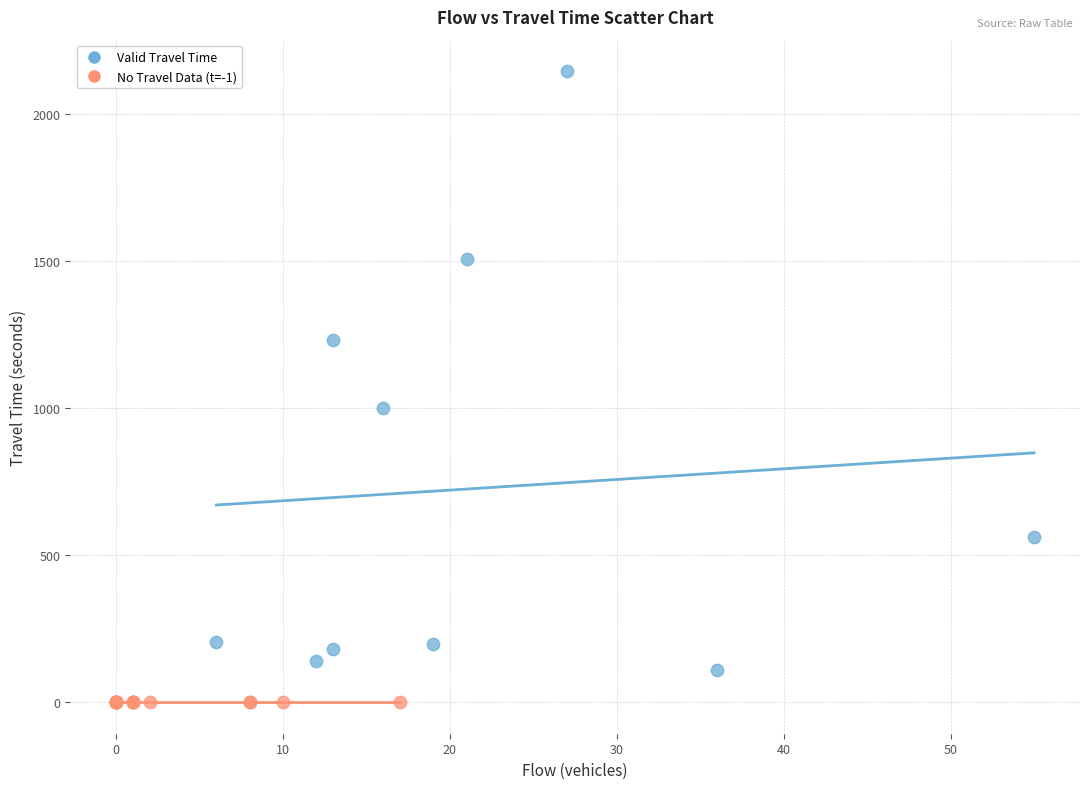

Which series contains the highest Y value?

Valid Travel Time